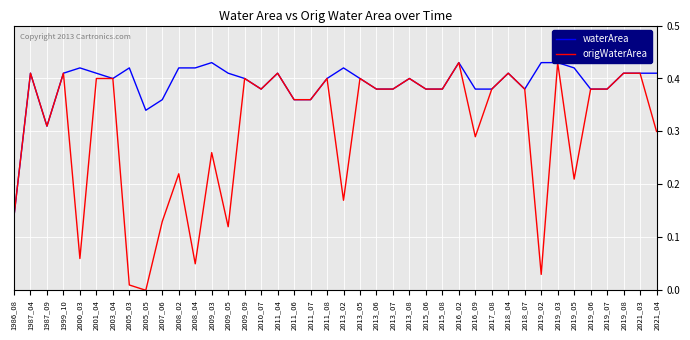

What is the sum of the waterArea values at 2019_02 and 2011_04?

0.8